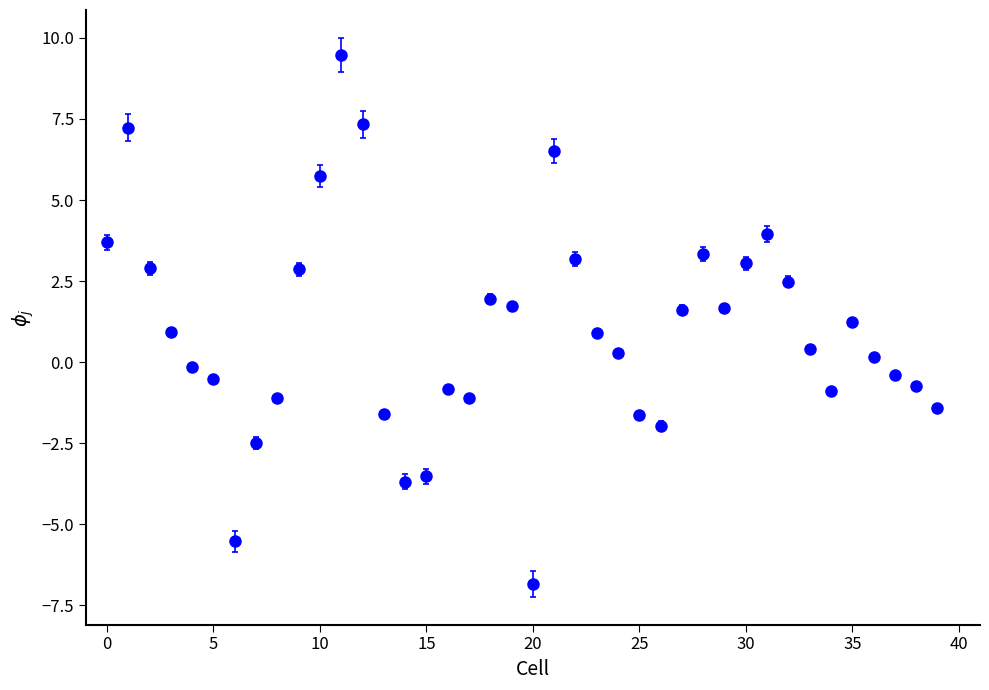

True or false: the data has more than 1 interior local peaks.

True